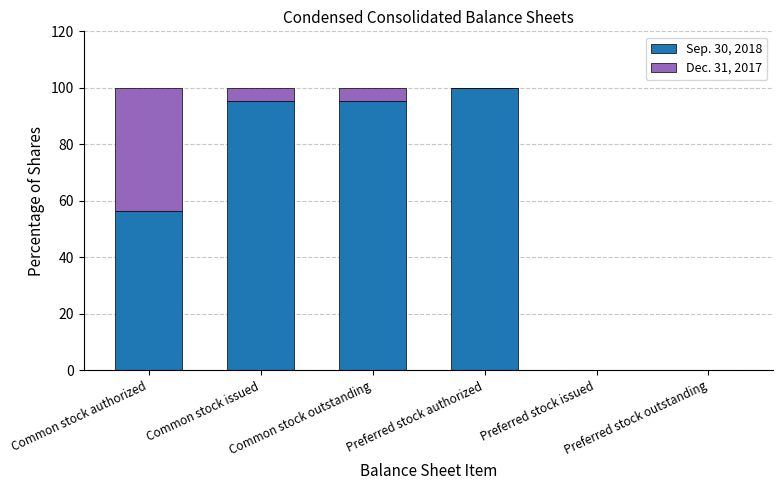

At which label is Sep. 30, 2018 closest to 50?

Common stock authorized